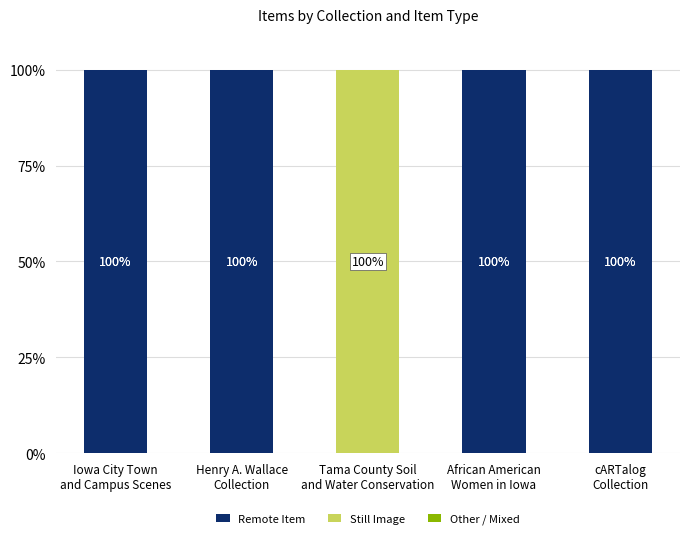

What is the highest value of the Remote Item series?

100